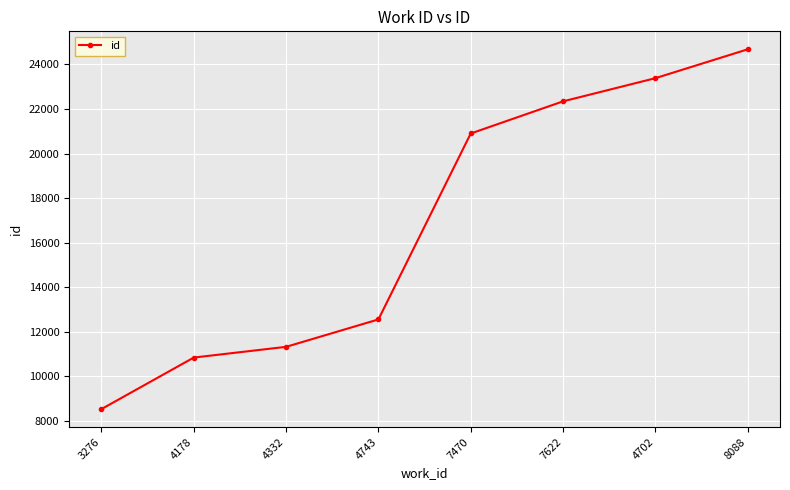

Does the chart display data point markers on the line(s)?

Yes